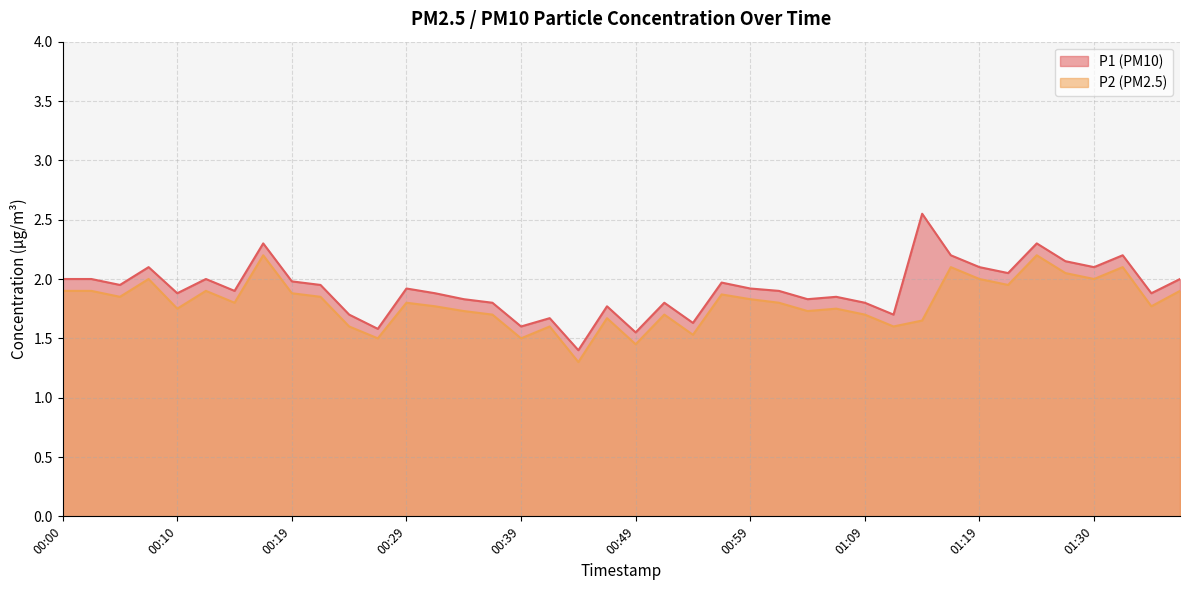

Which series has the largest total across all categories?

P1 (PM10)